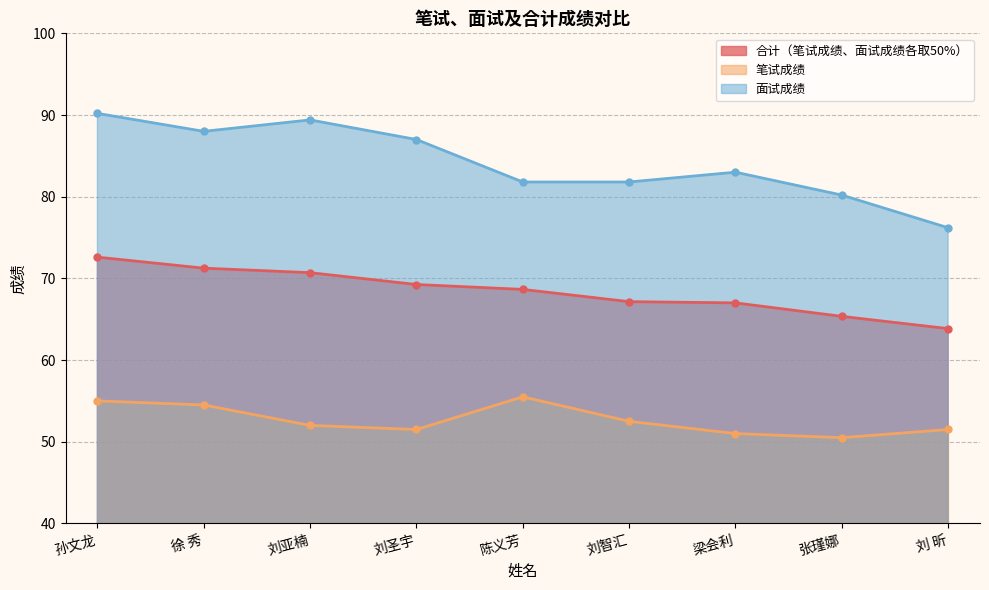

At which label does 合计（笔试成绩、面试成绩各取50%） first exceed 68?

孙文龙